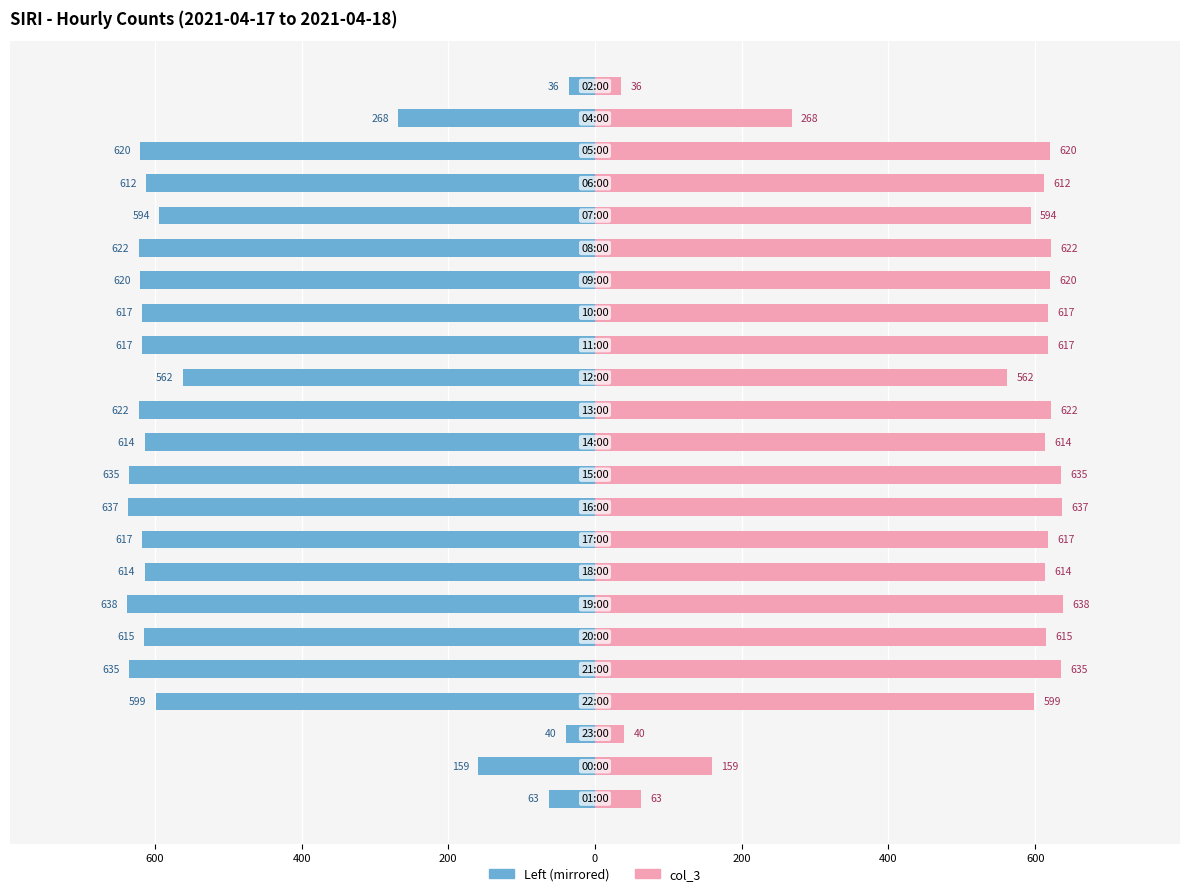

What is the greatest value displayed?

638